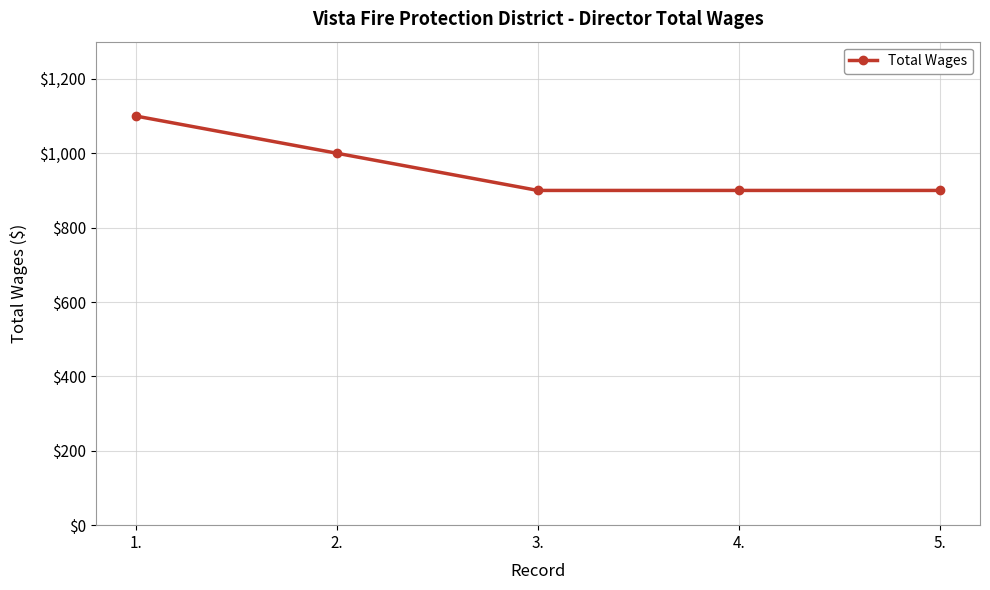

Which label corresponds to the largest value in the chart?

1.